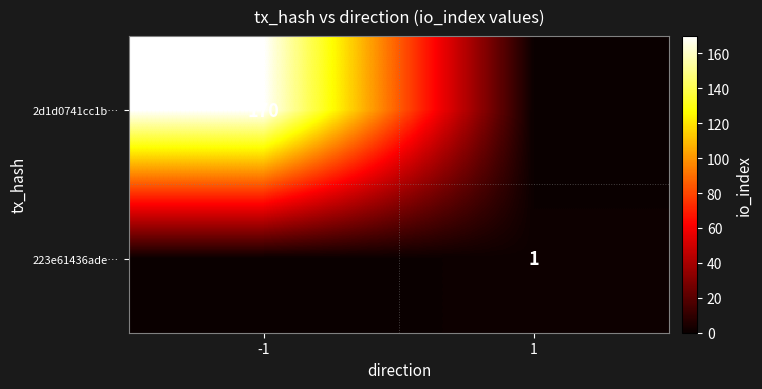

The 223e61436ade… series shows 1 at 1. True or false?

True